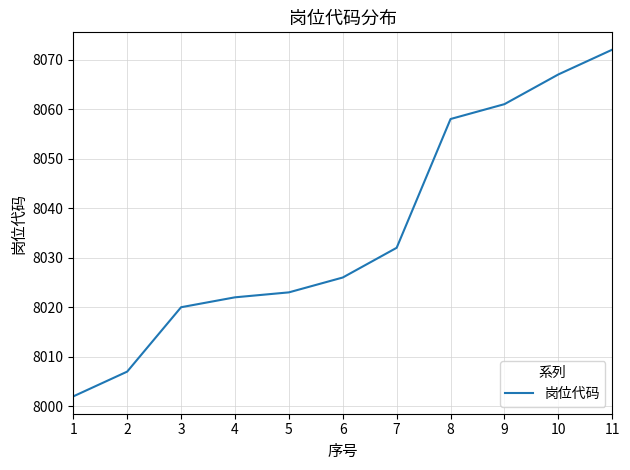

What is the difference between the maximum and minimum values?

70